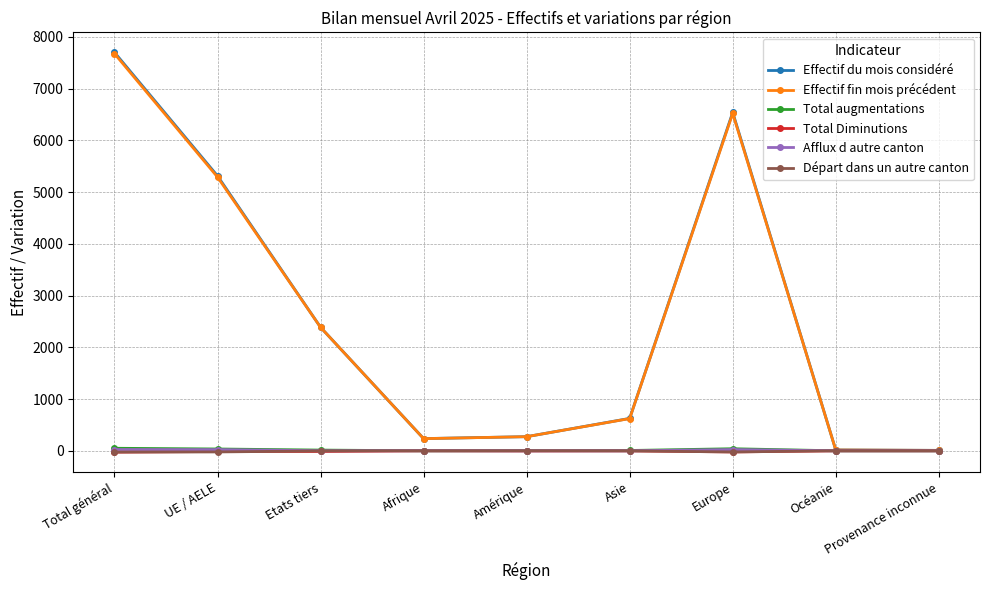

What is the difference between the maximum and minimum values in the Effectif du mois considéré series?

7691